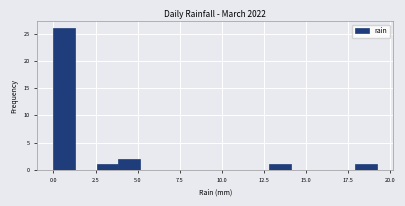

Read against the x-axis, roughly where is the centre of the tallest bar?

0.5